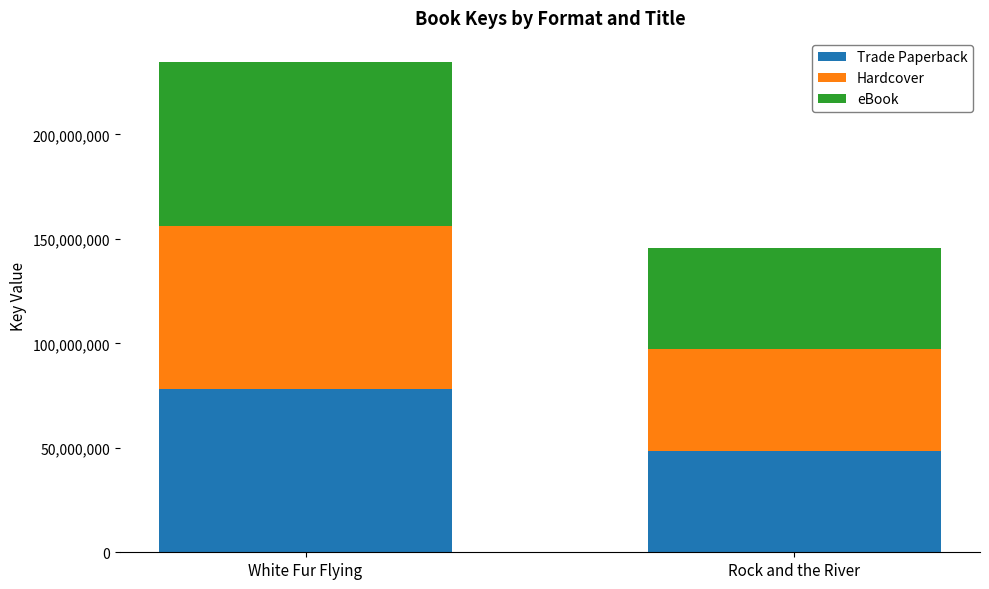

What is the total value across all series at Rock and the River?

145654575